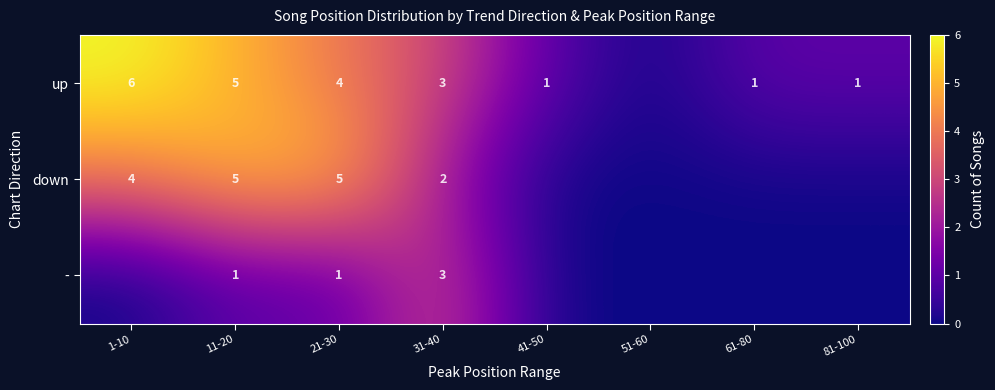

What is the sum of the down values at 11-20 and 31-40?

7